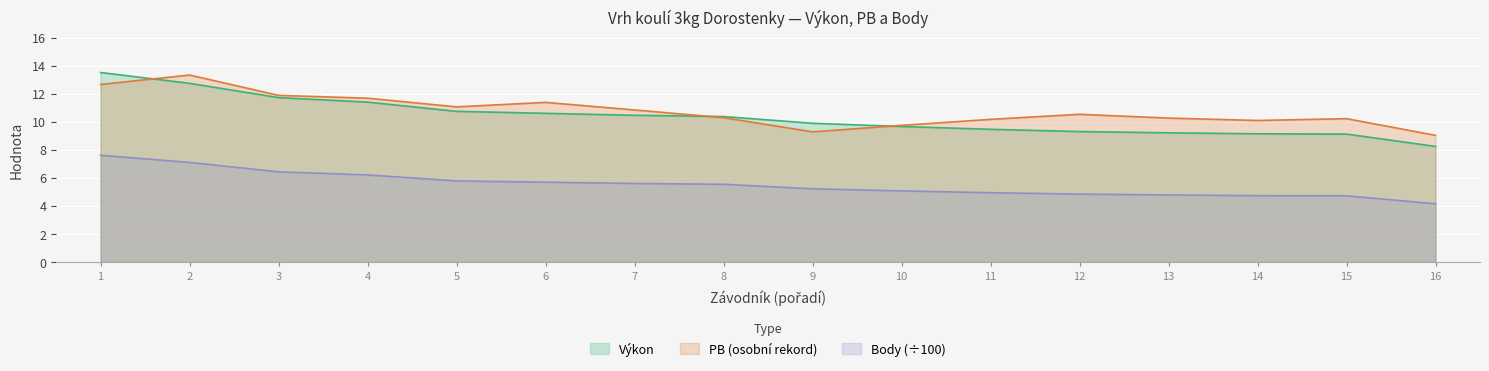

List the series in order of their peak value, lowest first.

Body (÷100), PB (osobní rekord), Výkon